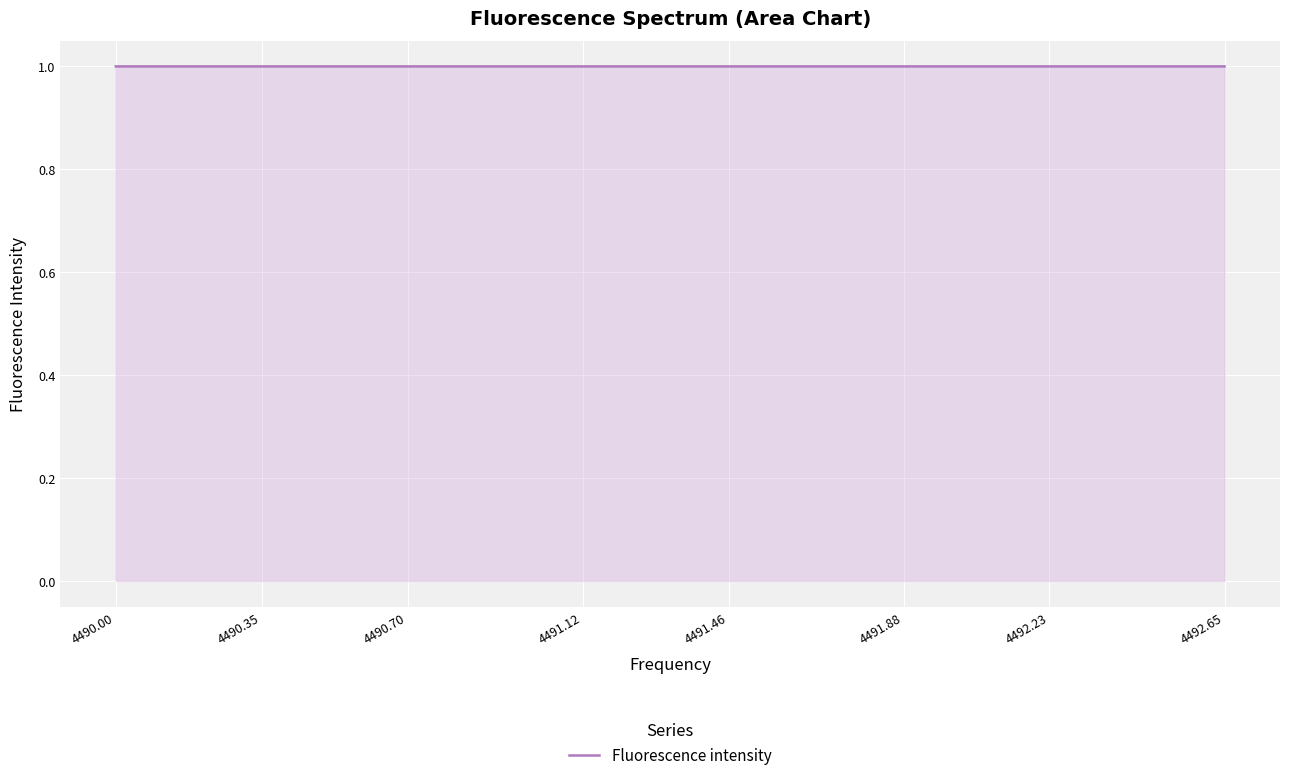

What is the greatest value displayed?

1.0